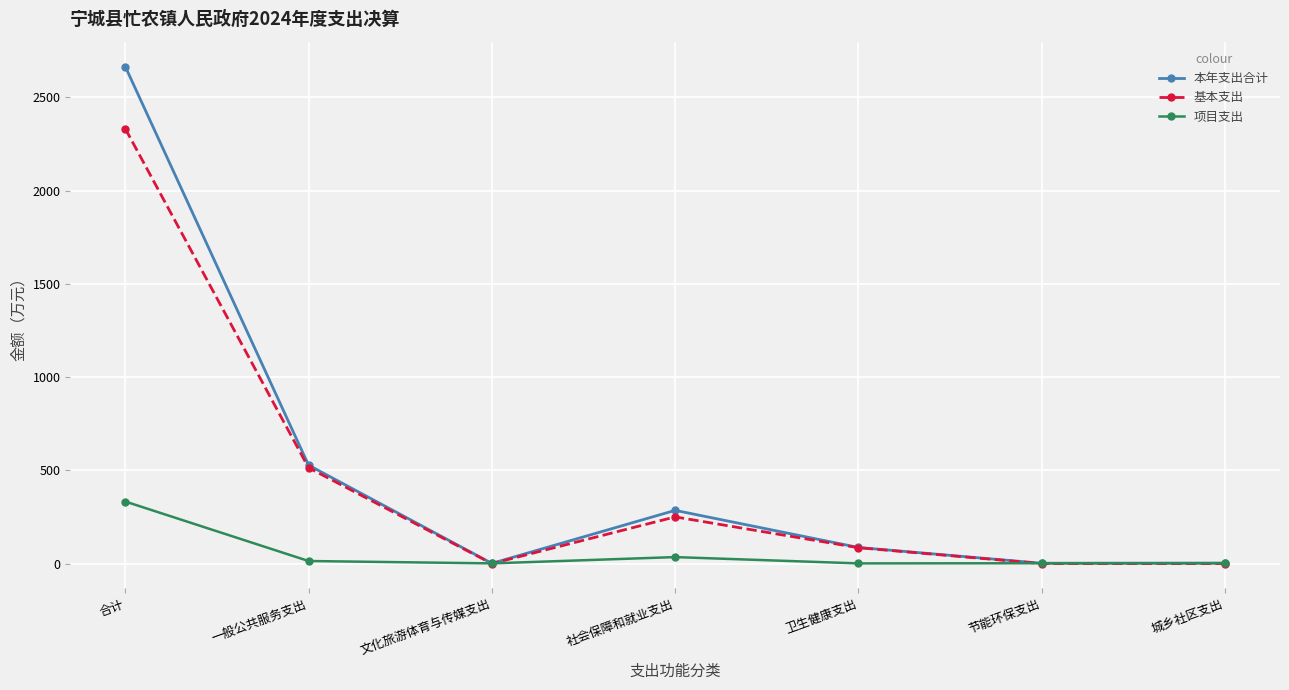

Where is the first local minimum for 基本支出?

文化旅游体育与传媒支出